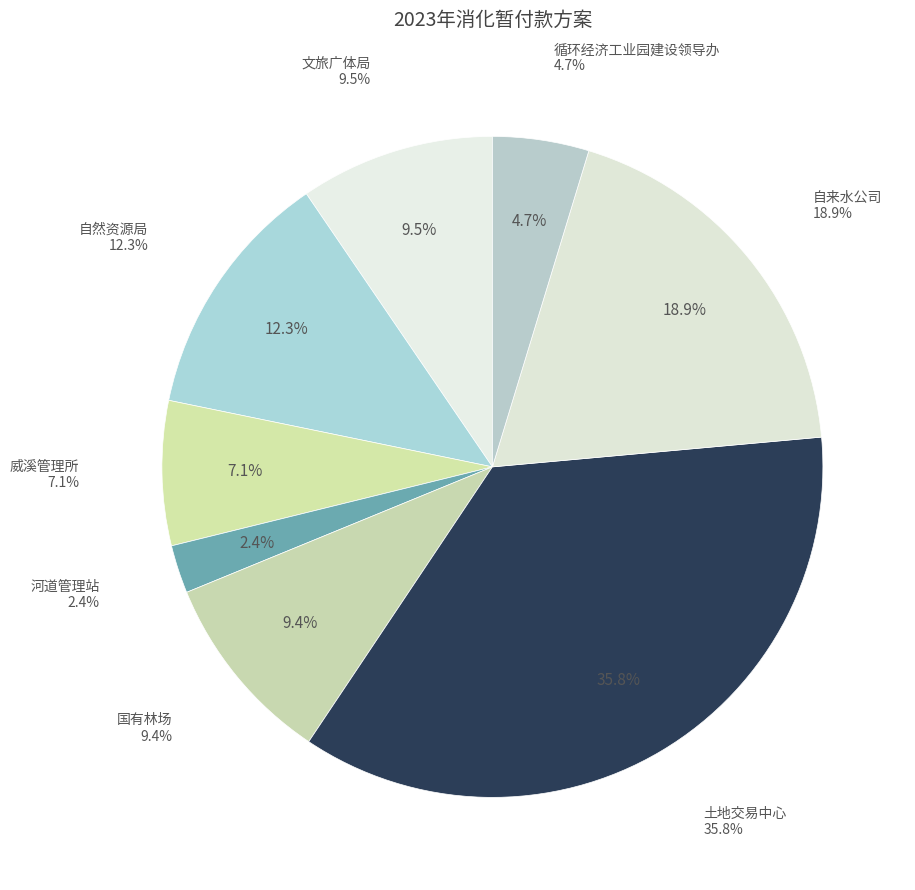

What percentage is the 土地交易中心 slice, to the nearest percent?

36%